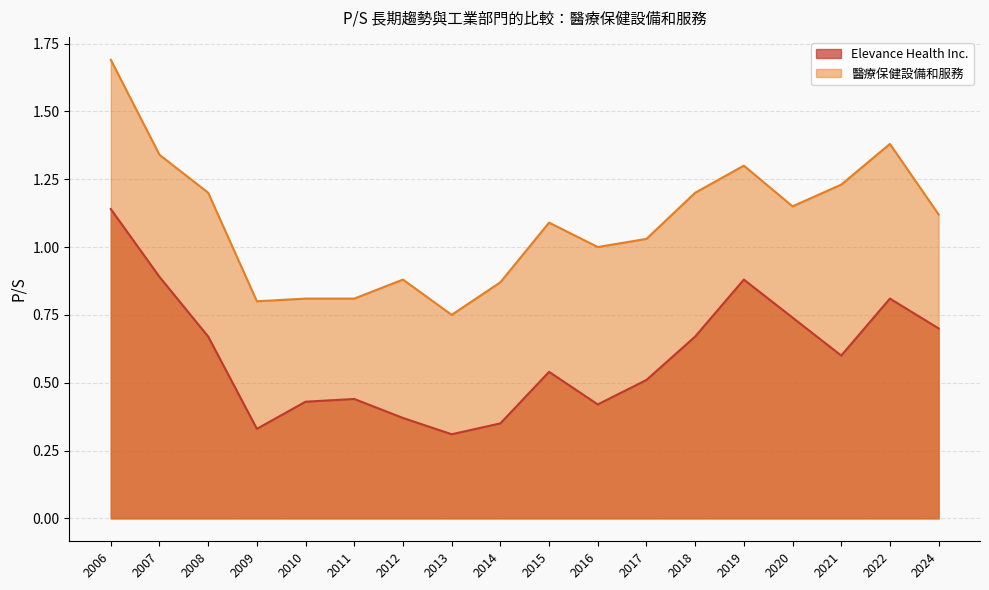

True or false: 醫療保健設備和服務 and Elevance Health Inc. intersect in this chart.

False